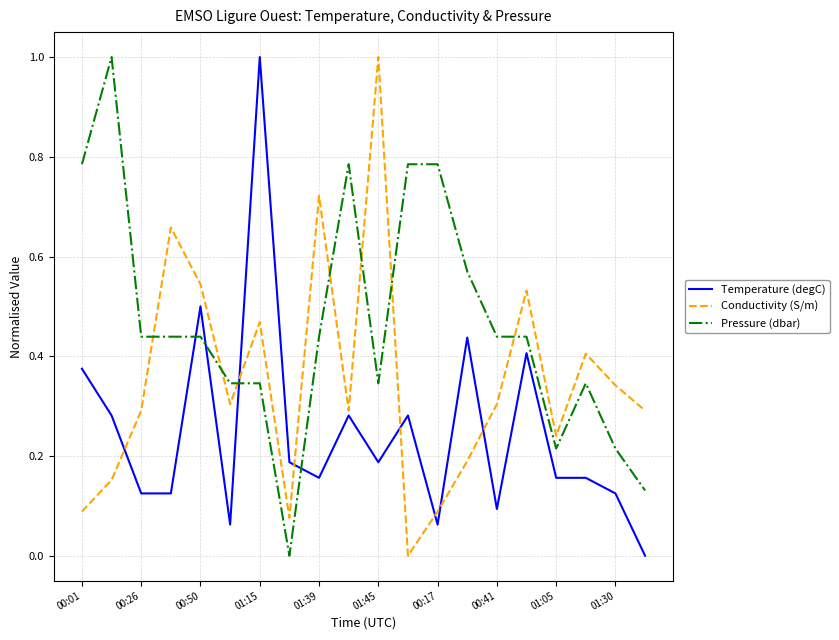

What is the greatest value displayed?

1.0